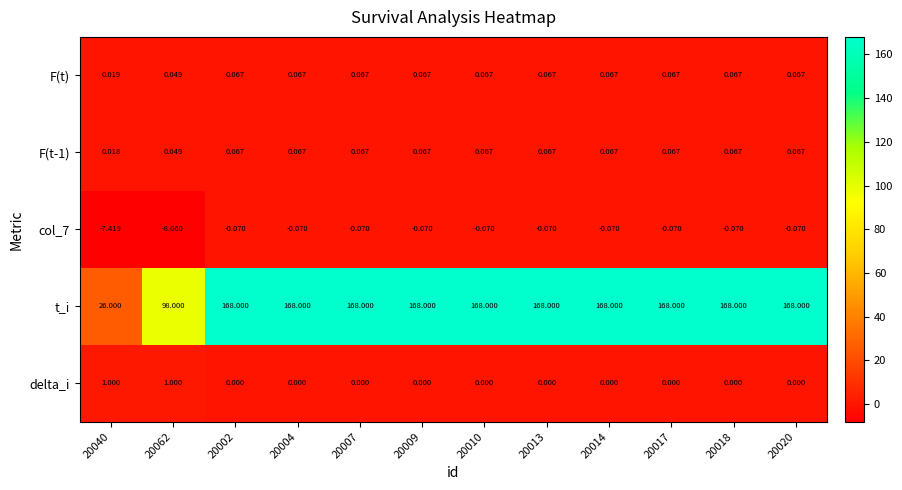

Which series has the largest range (max minus min)?

t_i